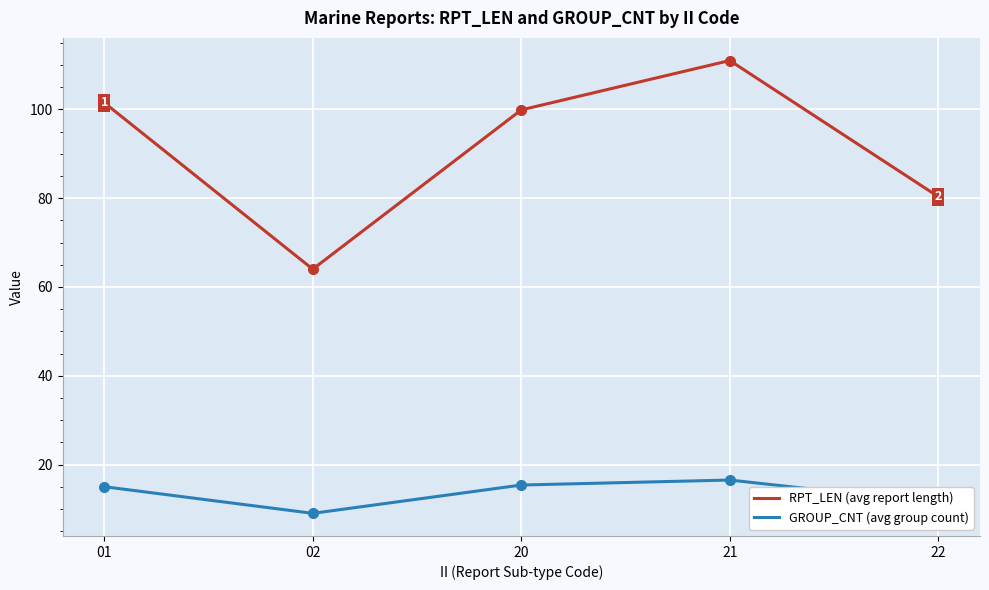

Does the chart have visible grid lines?

Yes